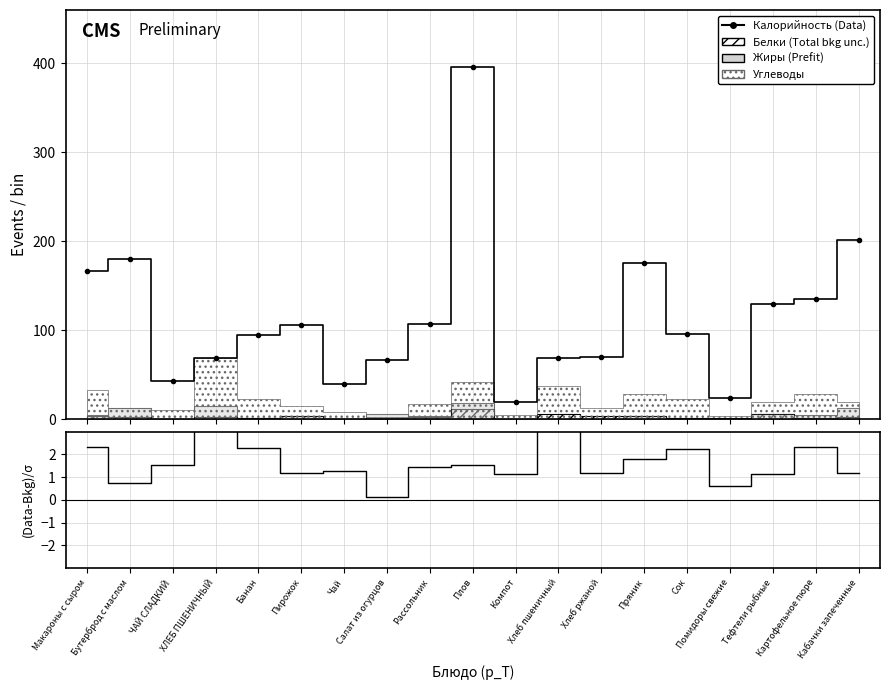

Does the chart have visible grid lines?

Yes